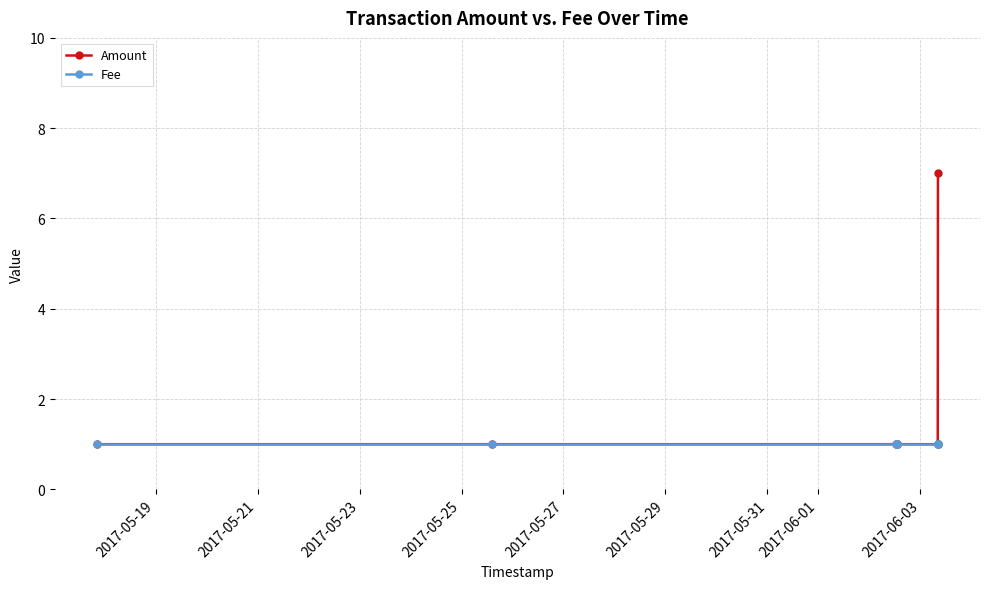

Between 2017-05-25 and 2017-05-19, which is larger?

2017-05-25